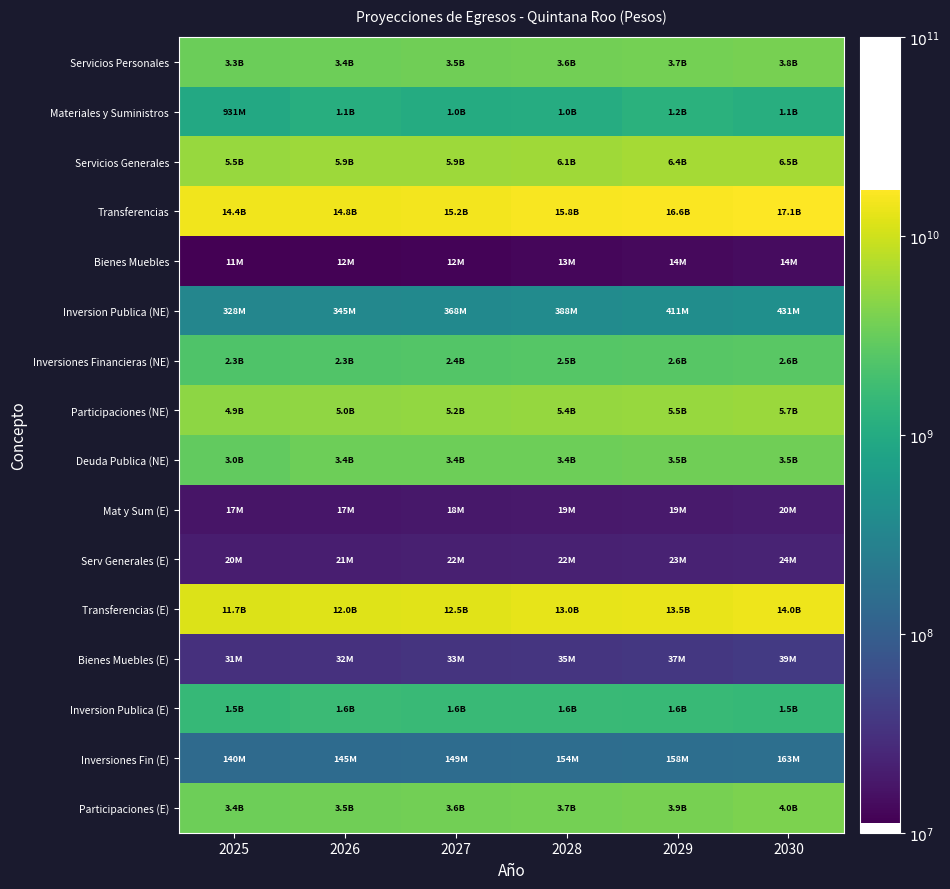

Reading left to right, extract all data points from this chart.

Servicios Personales: 2025=9.5	2026=9.5	2027=9.5	2028=9.6	2029=9.6	2030=9.6
Materiales y Suministros: 2025=9.0	2026=9.0	2027=9.0	2028=9.0	2029=9.1	2030=9.0
Servicios Generales: 2025=9.7	2026=9.8	2027=9.8	2028=9.8	2029=9.8	2030=9.8
Transferencias: 2025=10.2	2026=10.2	2027=10.2	2028=10.2	2029=10.2	2030=10.2
Bienes Muebles: 2025=7.1	2026=7.1	2027=7.1	2028=7.1	2029=7.1	2030=7.2
Inversion Publica (NE): 2025=8.5	2026=8.5	2027=8.6	2028=8.6	2029=8.6	2030=8.6
Inversiones Financieras (NE): 2025=9.4	2026=9.4	2027=9.4	2028=9.4	2029=9.4	2030=9.4
Participaciones (NE): 2025=9.7	2026=9.7	2027=9.7	2028=9.7	2029=9.7	2030=9.8
Deuda Publica (NE): 2025=9.5	2026=9.5	2027=9.5	2028=9.5	2029=9.5	2030=9.5
Mat y Sum (E): 2025=7.2	2026=7.2	2027=7.3	2028=7.3	2029=7.3	2030=7.3
Serv Generales (E): 2025=7.3	2026=7.3	2027=7.3	2028=7.3	2029=7.4	2030=7.4
Transferencias (E): 2025=10.1	2026=10.1	2027=10.1	2028=10.1	2029=10.1	2030=10.1
Bienes Muebles (E): 2025=7.5	2026=7.5	2027=7.5	2028=7.5	2029=7.6	2030=7.6
Inversion Publica (E): 2025=9.2	2026=9.2	2027=9.2	2028=9.2	2029=9.2	2030=9.2
Inversiones Fin (E): 2025=8.1	2026=8.2	2027=8.2	2028=8.2	2029=8.2	2030=8.2
Participaciones (E): 2025=9.5	2026=9.5	2027=9.6	2028=9.6	2029=9.6	2030=9.6